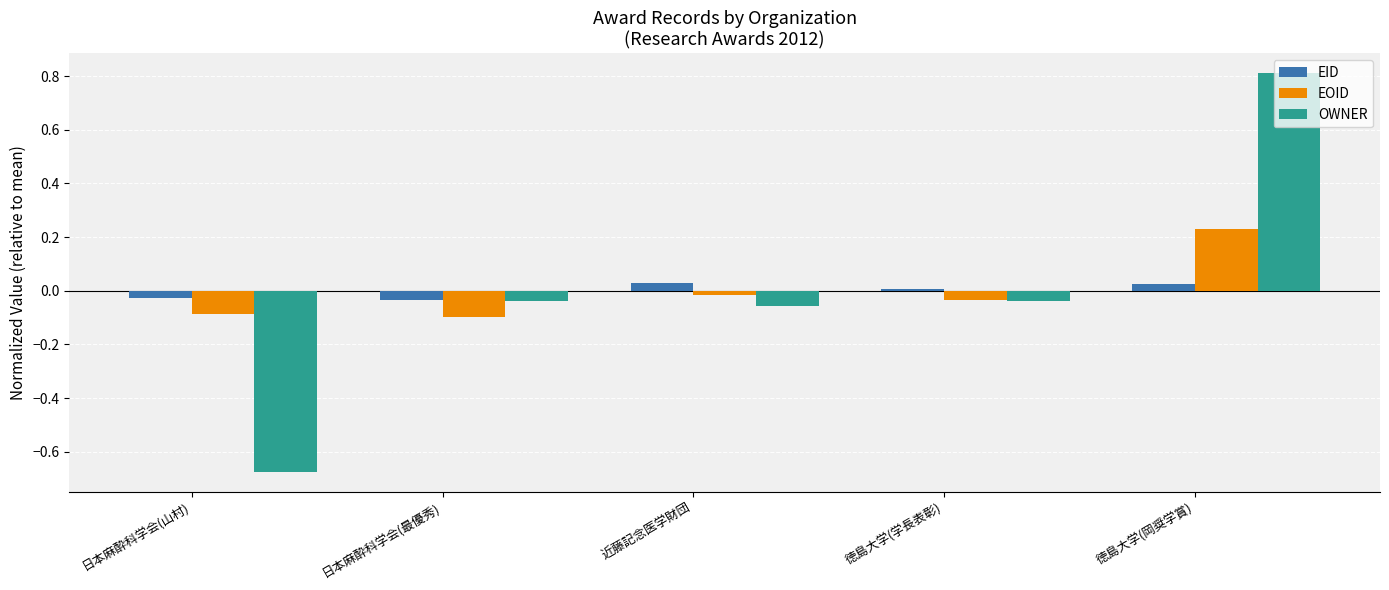

How many bars are there in each group?

3